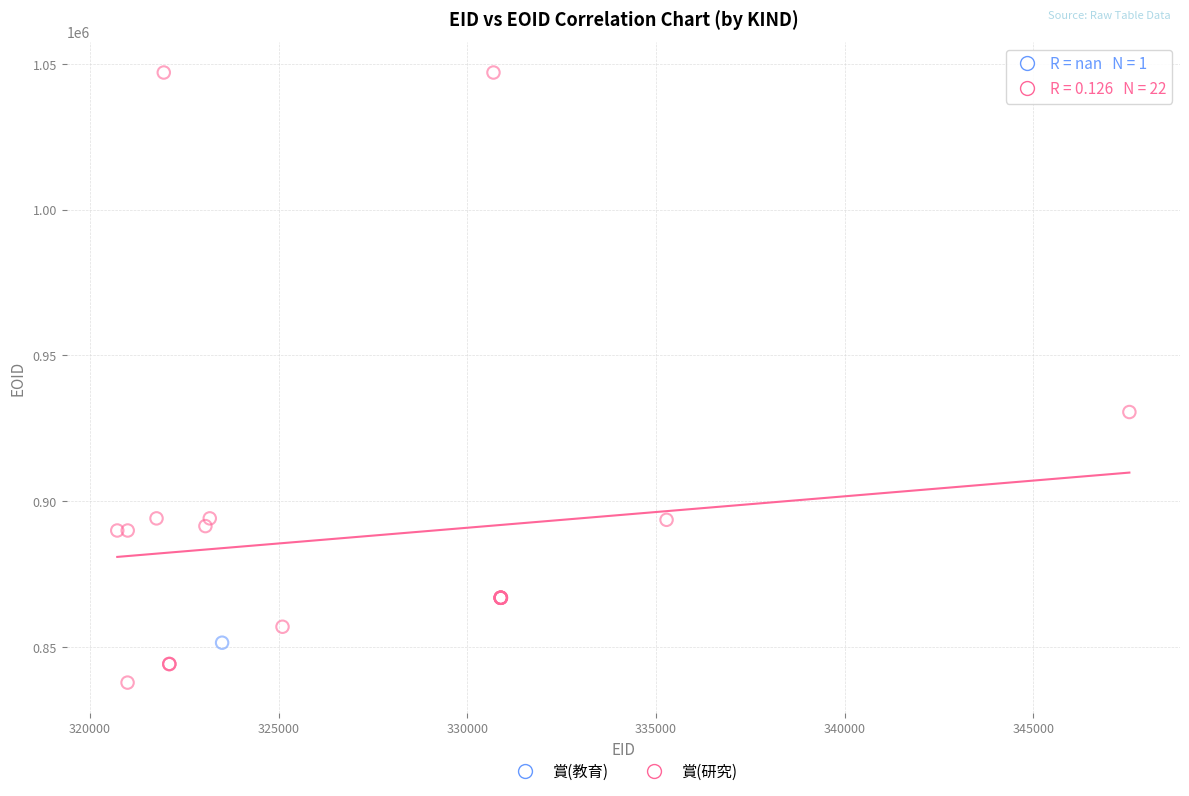

What are all the series names shown in the legend?

賞(教育), 賞(研究)